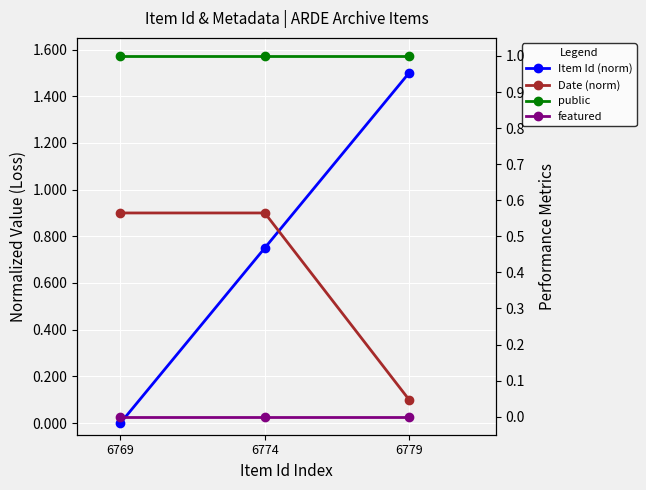

Reading left to right, list all the values displayed in this chart.

Item Id (norm): 6769=0.0	6774=0.8	6779=1.5
Date (norm): 6769=0.9	6774=0.9	6779=0.1
public: 6769=1.0	6774=1.0	6779=1.0
featured: 6769=0.0	6774=0.0	6779=0.0